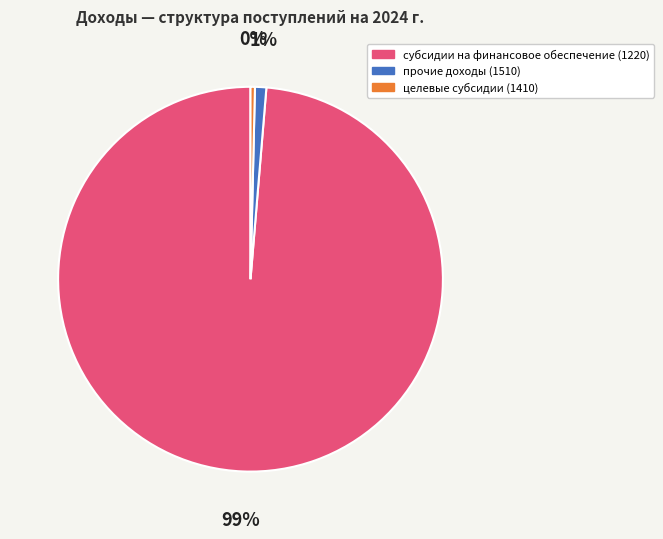

How many segments does this pie chart have?

3